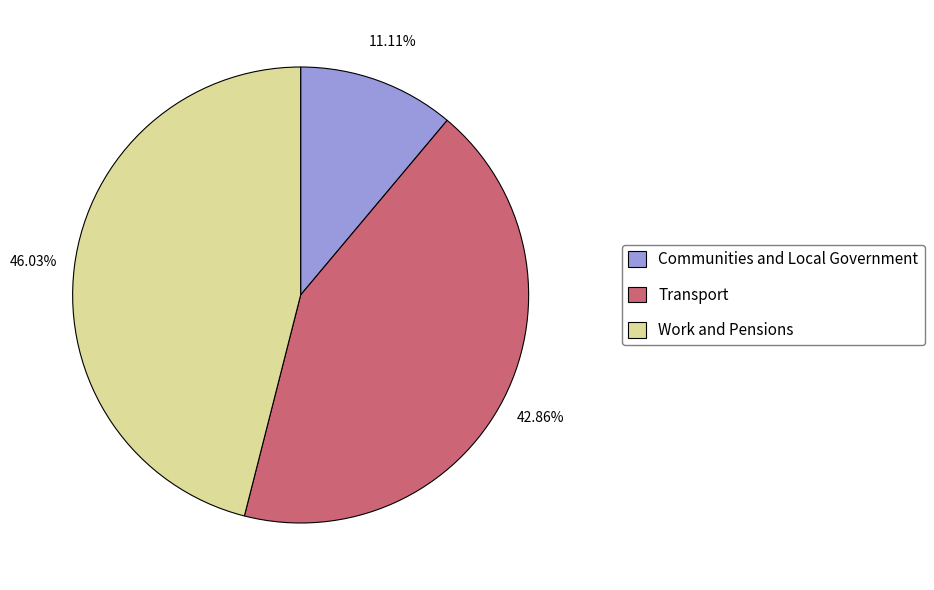

Approximately how many times larger is the value at Work and Pensions compared to Transport?

1.1